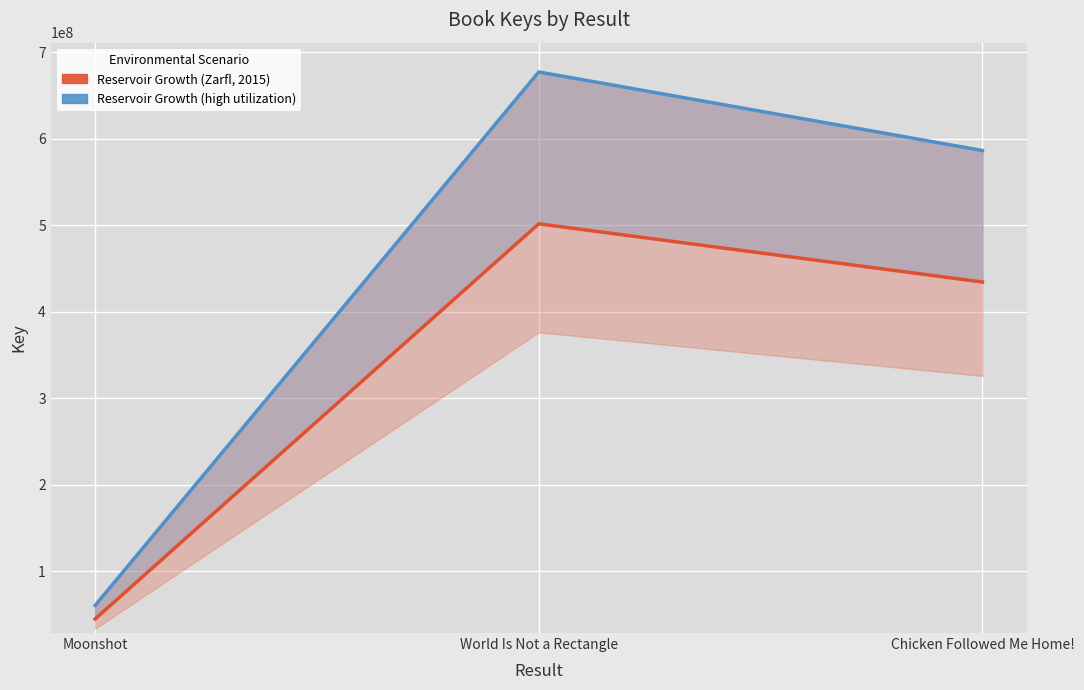

List the series in order of their peak value, highest first.

Reservoir Growth (high utilization), Reservoir Growth (Zarfl, 2015)